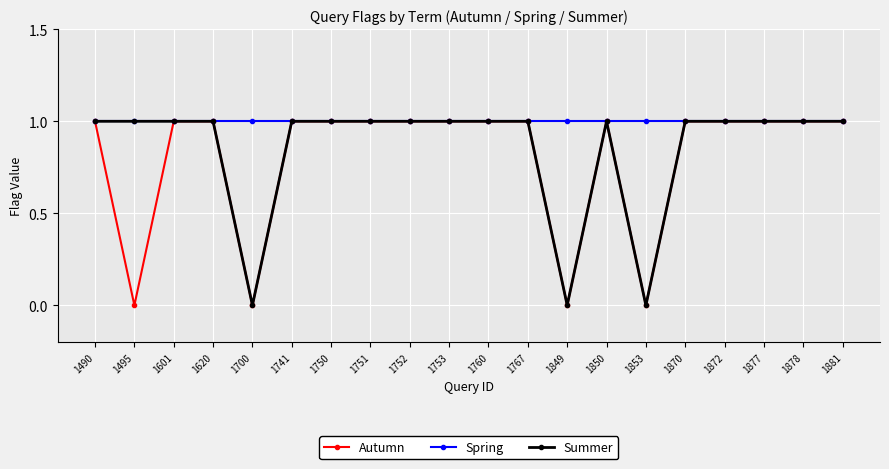

Rank the series by their average value, from highest to lowest.

Spring, Summer, Autumn